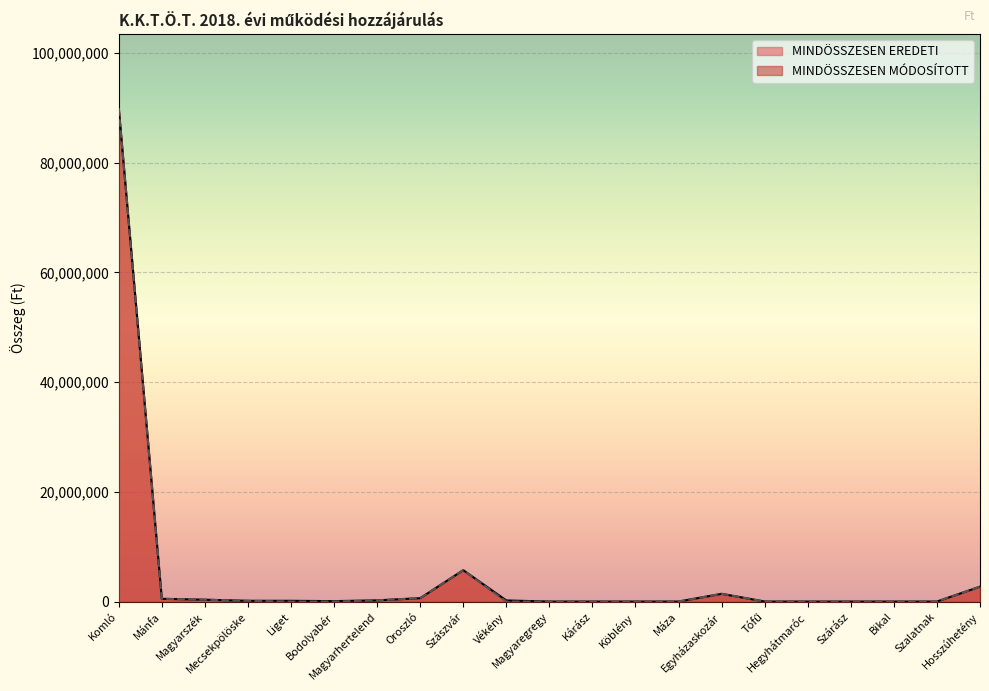

How many distinct data groups are displayed?

2